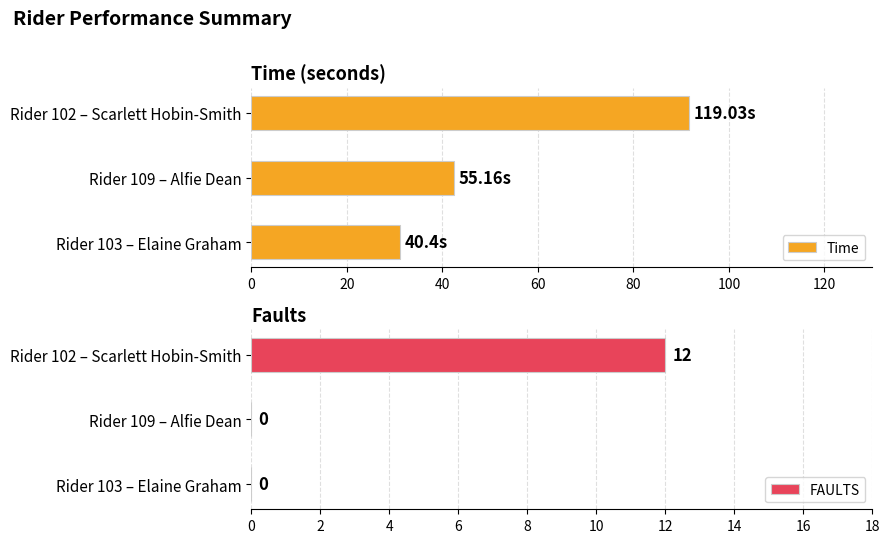

Reading right to left, what are all the values shown in this chart?

Time: 91.6	42.4	31.1
FAULTS: 12.0	0.0	0.0